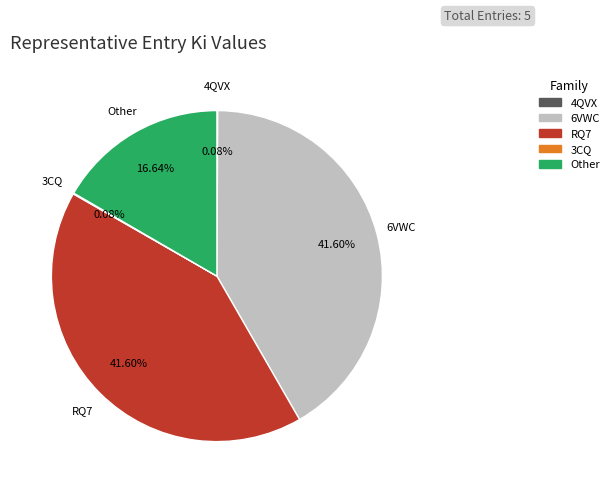

Is the sum of RQ7 and 6VWC greater than half?

Yes